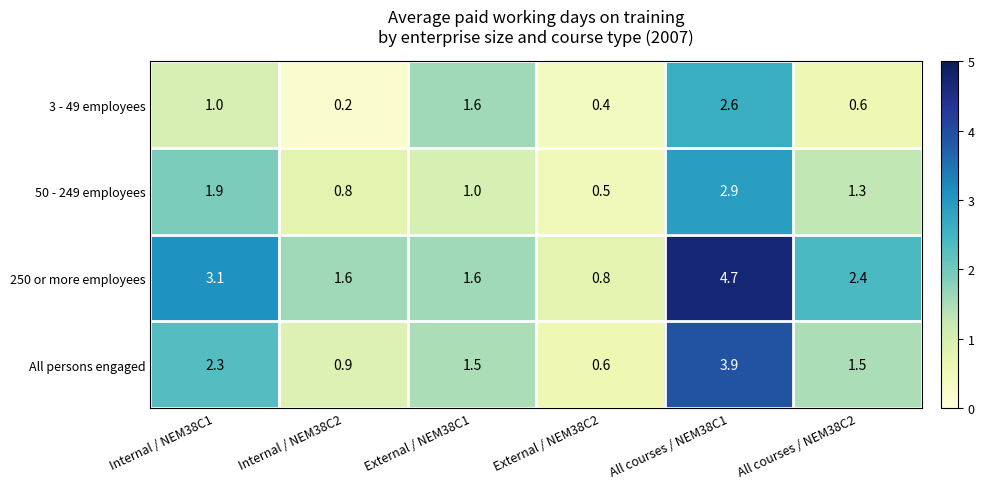

Count the number of data series in this chart.

4